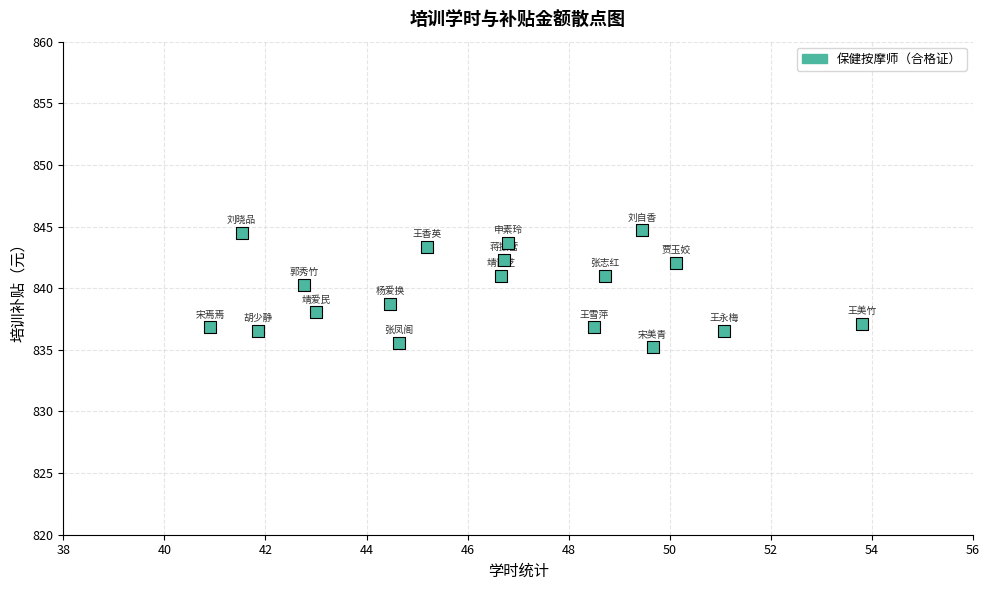

What is the range of X values (max minus min)?

12.9